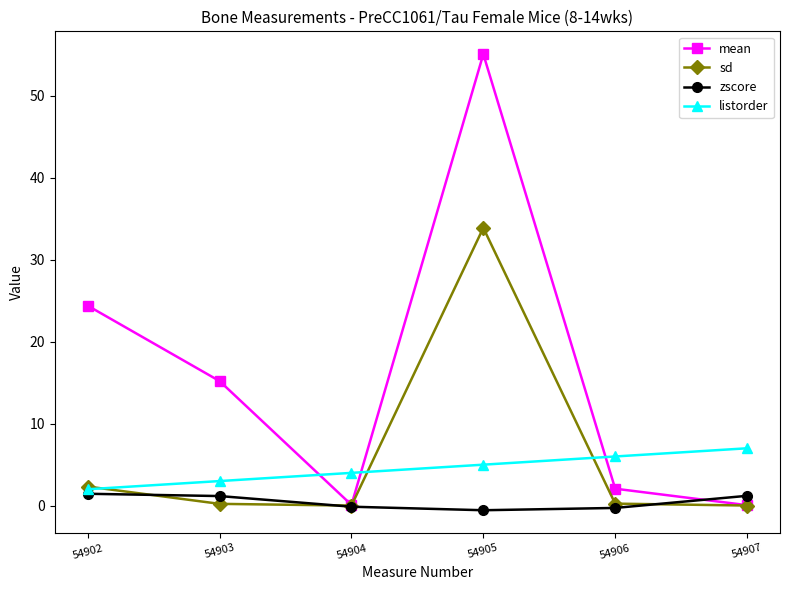

What is the highest value of the sd series?

33.9